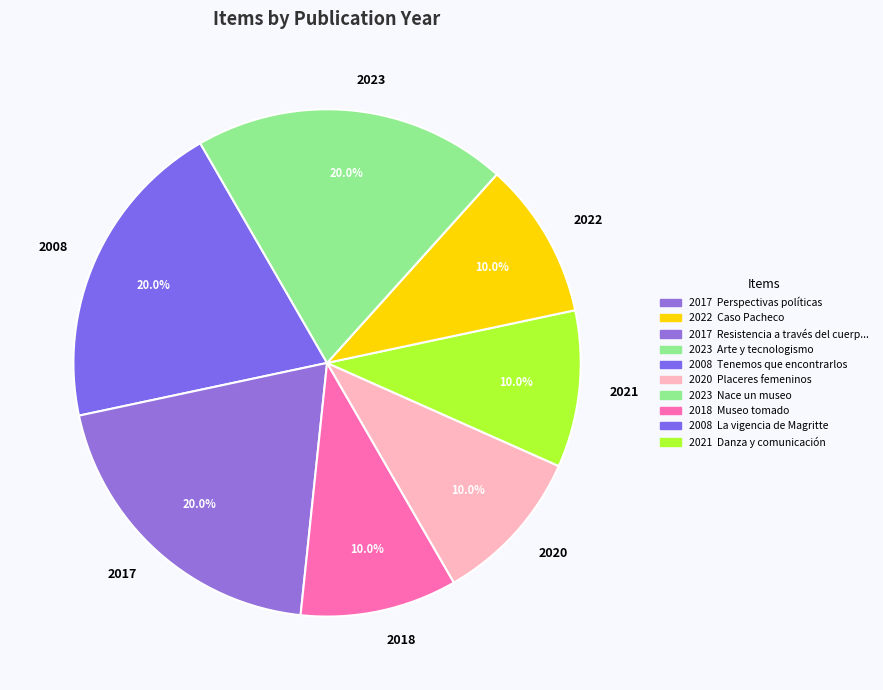

Does 2023 represent more than half of the total?

No